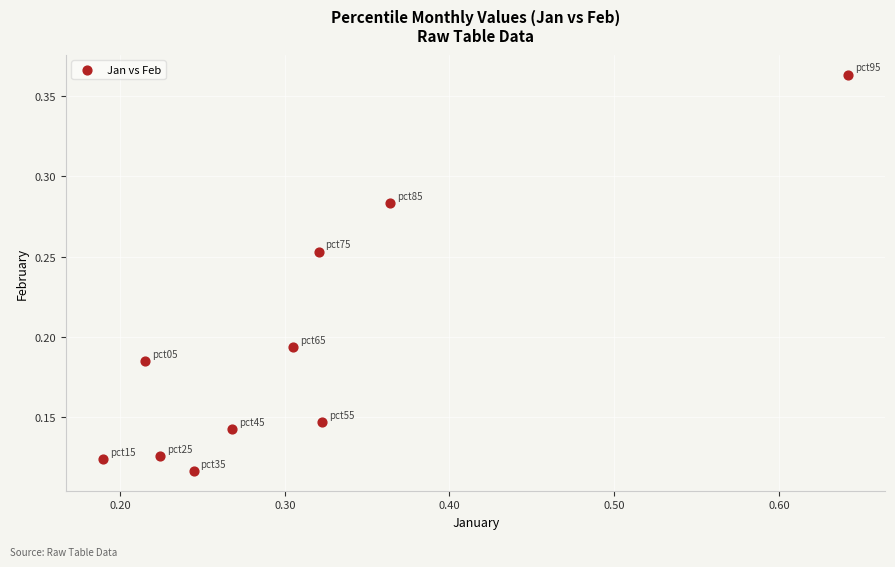

What is the range of X values (max minus min)?

0.5